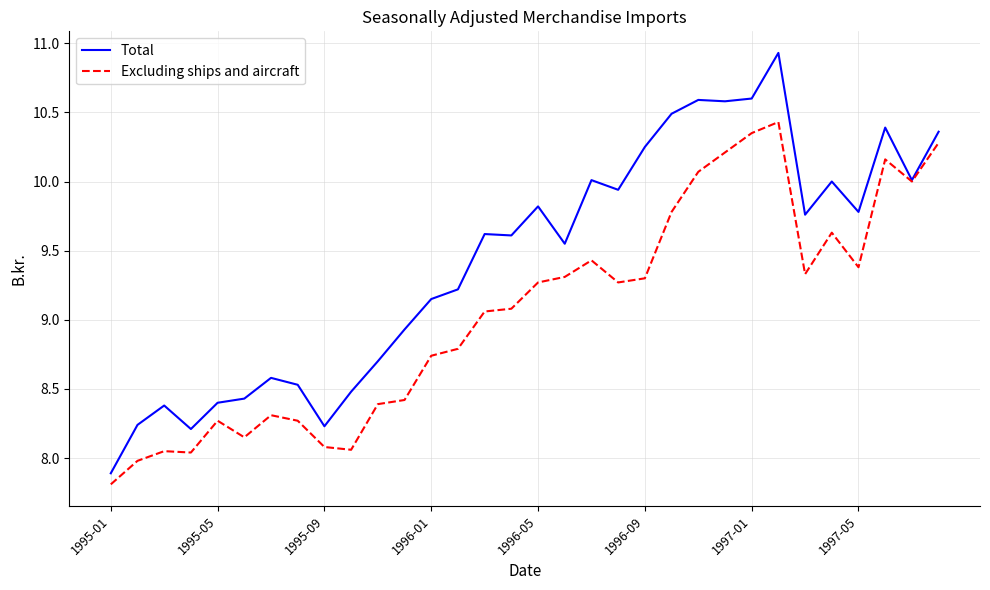

List the series in order of their overall mean, lowest first.

Excluding ships and aircraft, Total